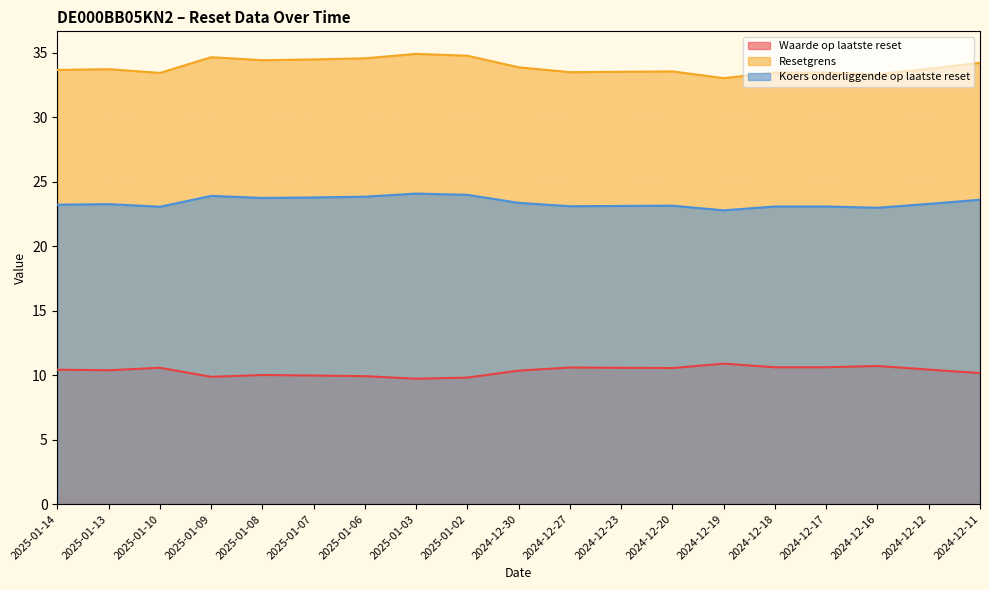

Where is the first local minimum for Resetgrens?

2025-01-10